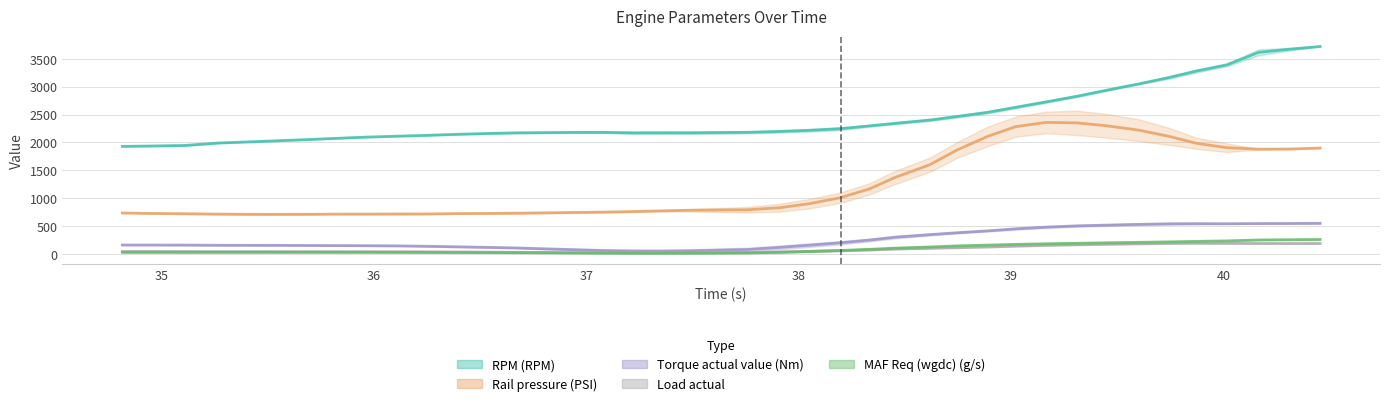

True or false: Rail pressure (PSI) and RPM (RPM) intersect in this chart.

False